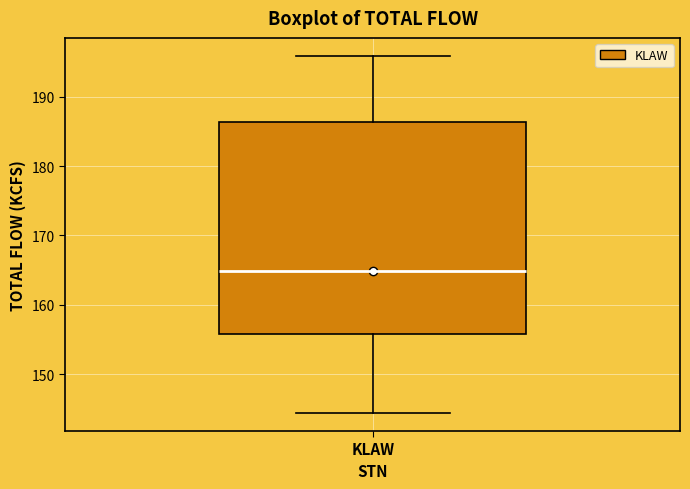

Read this box plot against the y-axis: the position of the median line, the range covered by the box, and the ends of both whiskers. The values are not printed on the chart, so give them approximately, as read against the axis.

median 165, box 156 to 186, whiskers 144 to 196